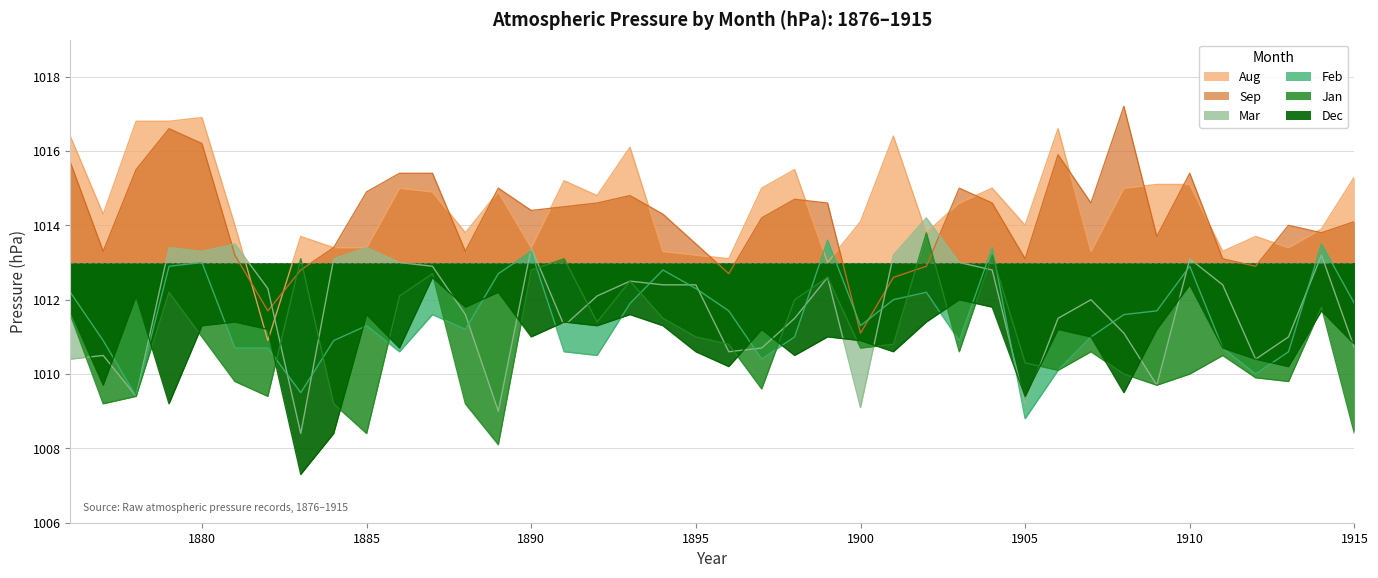

At which label does Sep first exceed 1014?

1876